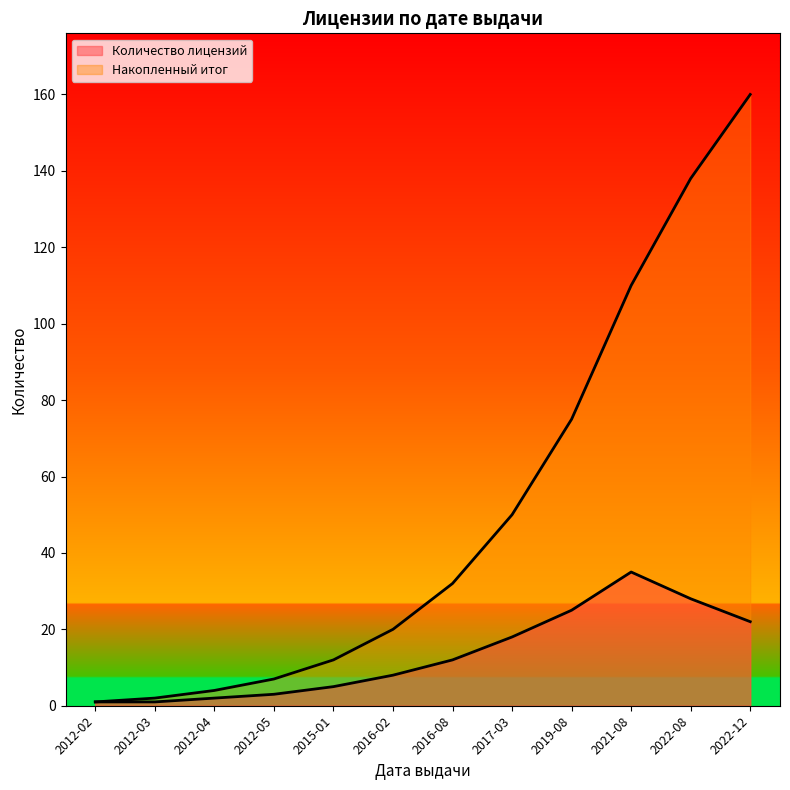

True or false: Накопленный итог has a value of 20 at 2017-03.

False